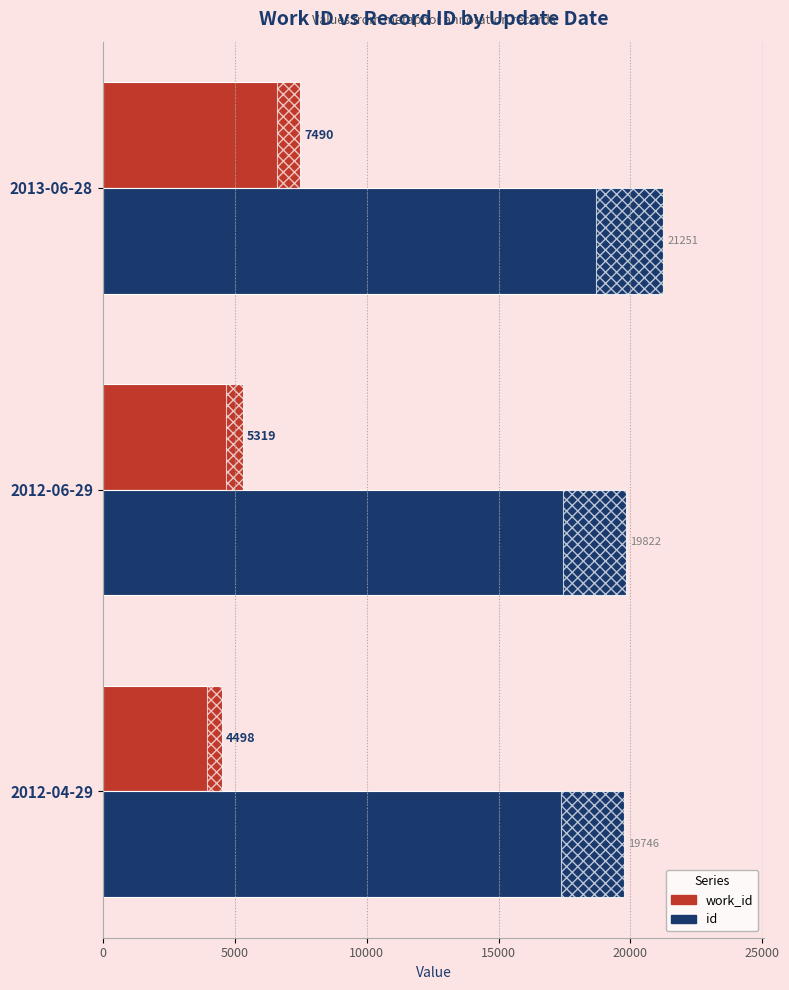

Is it true that work_id equals 5319 at 2012-06-29?

True